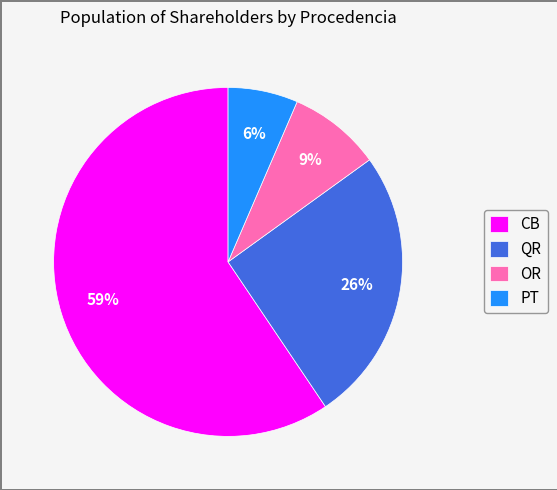

Do CB and OR together represent more than half of the pie?

Yes